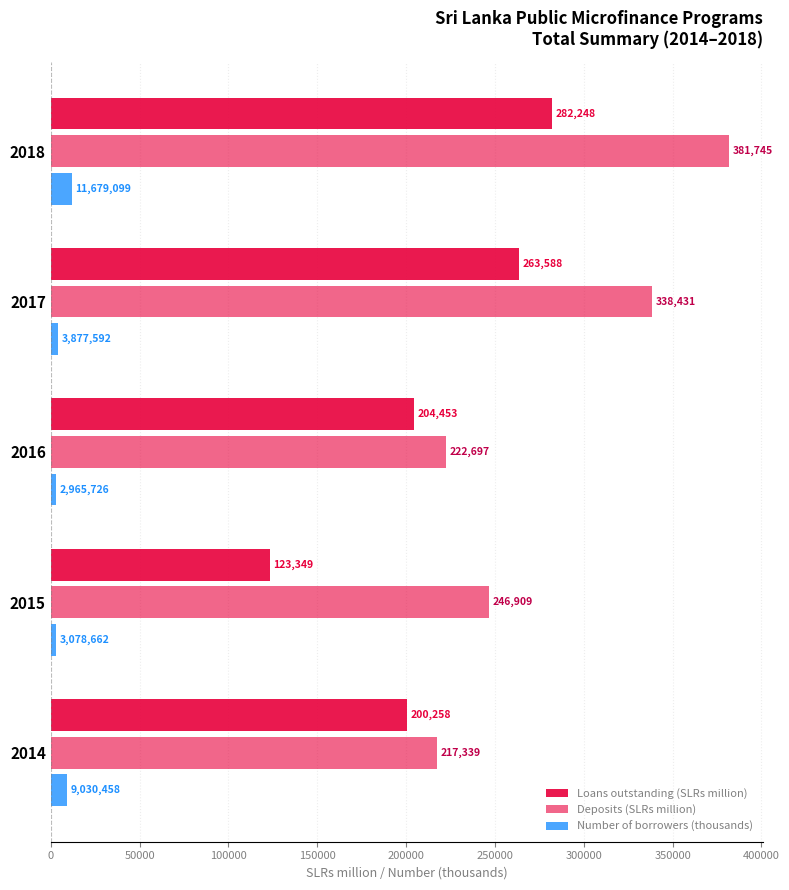

Reading right to left, list all the values displayed in this chart.

Loans outstanding (SLRs million): 282248.0	263588.0	204453.0	123349.0	200258.0
Deposits (SLRs million): 381745.0	338431.0	222697.0	246909.0	217339.0
Number of borrowers (thousands): 11679.1	3877.6	2965.7	3078.7	9030.5